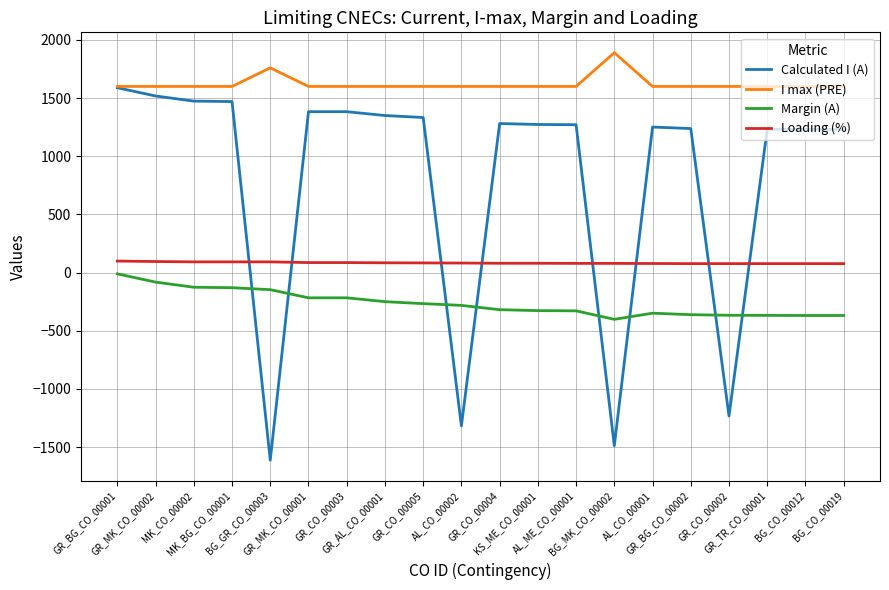

True or false: Loading (%) and Calculated I (A) cross at least once.

True